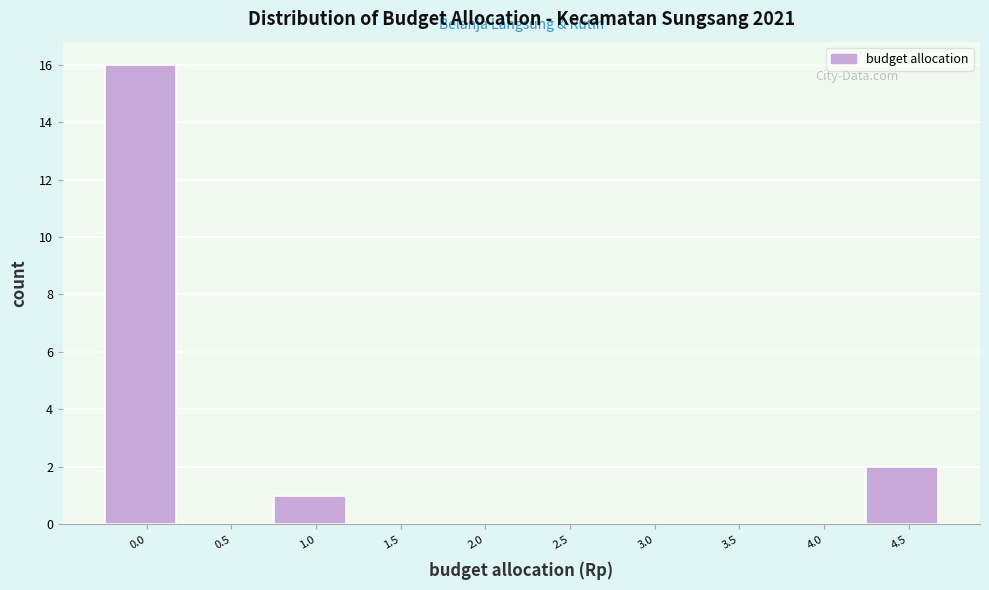

Reading right to left, extract all data points from this chart.

4.5=2	4.0=0	3.5=0	3.0=0	2.5=0	2.0=0	1.5=0	1.0=1	0.5=0	0.0=16